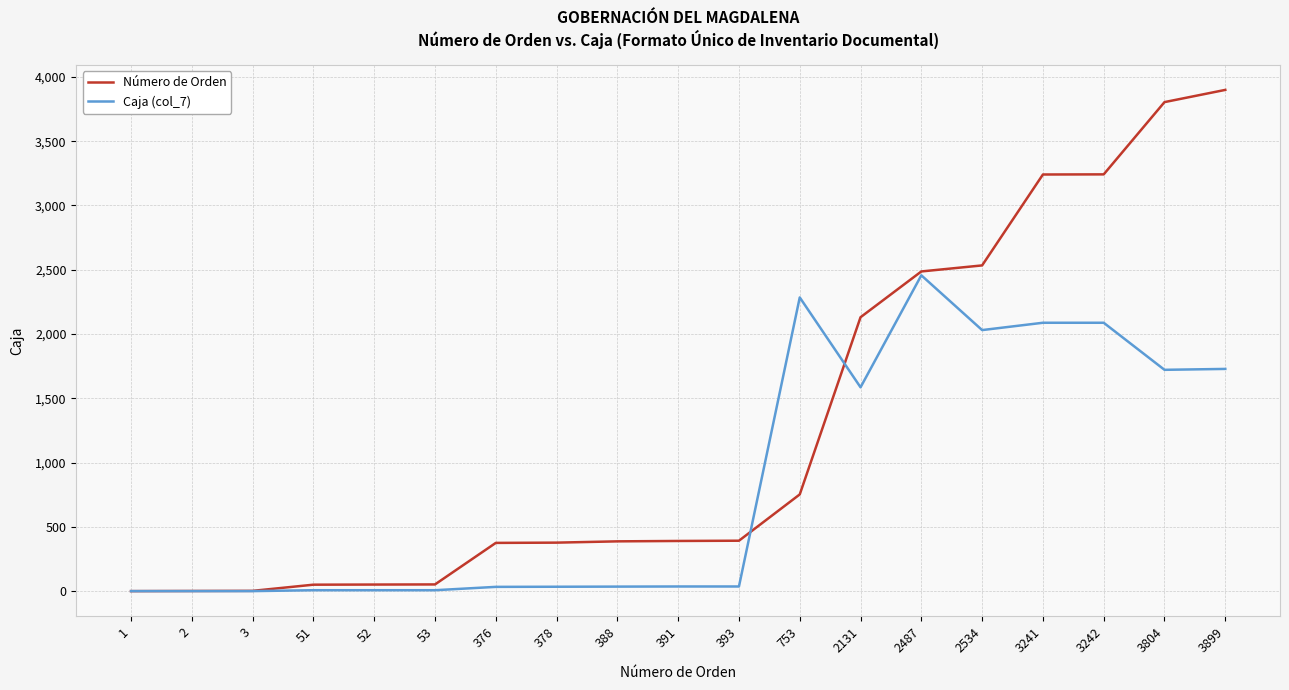

True or false: Número de Orden and Caja (col_7) intersect in this chart.

True